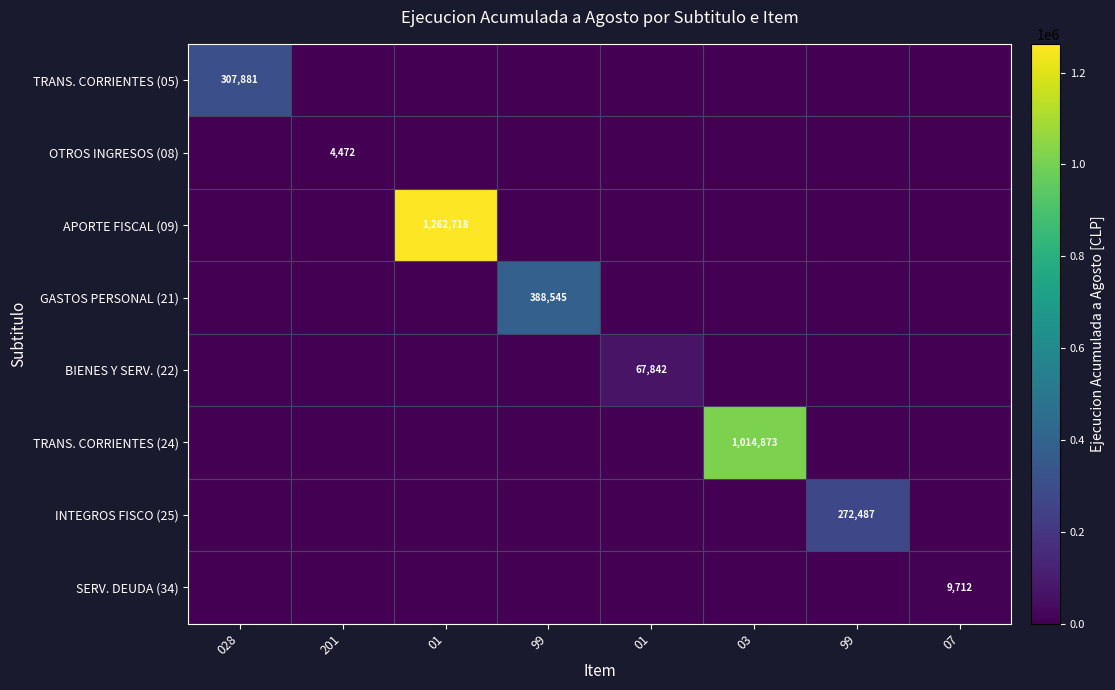

At which label is TRANS. CORRIENTES (24) closest to 507436?

028